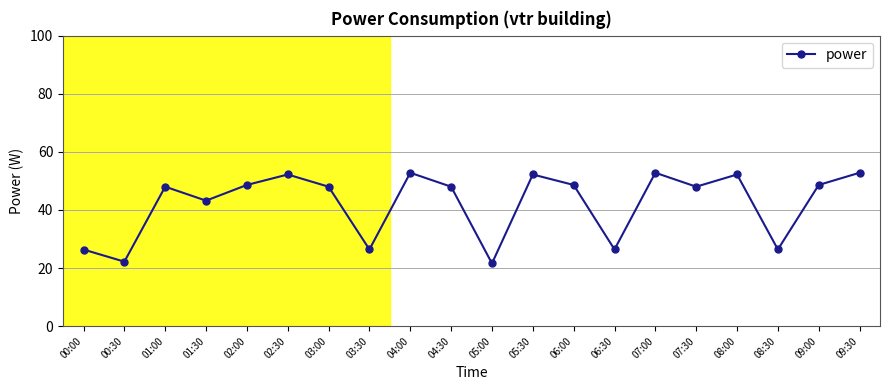

Reading left to right, transcribe all the data shown in this chart.

26.4	22.2	48.0	43.2	48.6	52.2	48.0	26.4	52.8	48.0	21.6	52.2	48.6	26.4	52.8	48.0	52.2	26.4	48.6	52.8